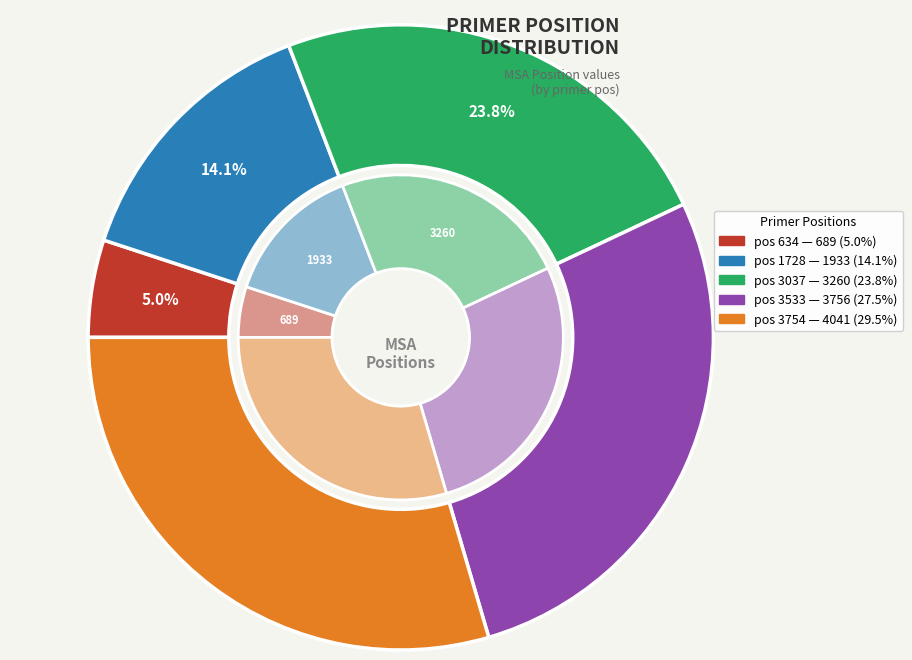

Is the sum of pos 634 and pos 1728 greater than half?

No